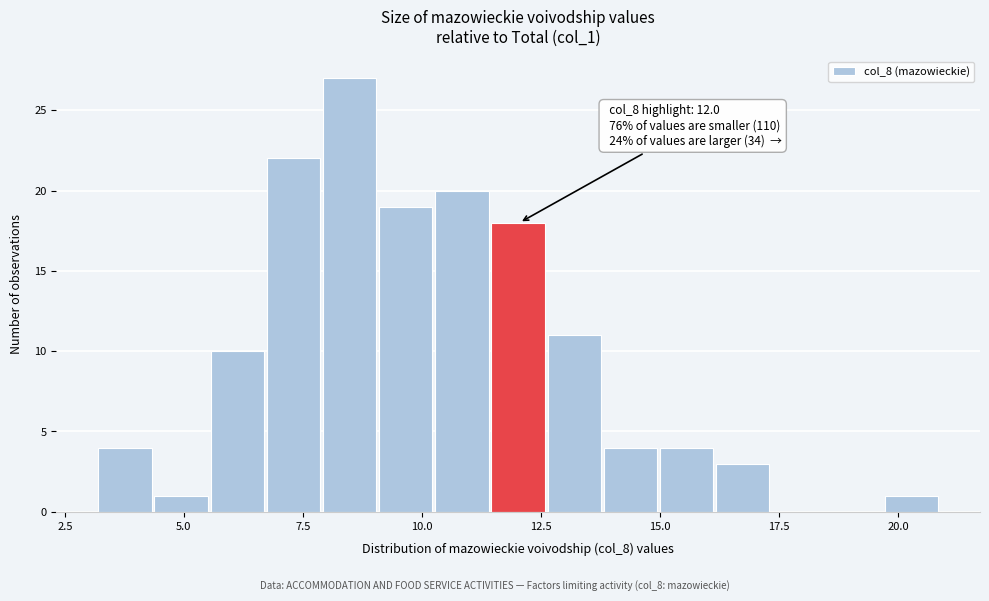

Read against the x-axis, roughly where is the centre of the tallest bar?

8.5